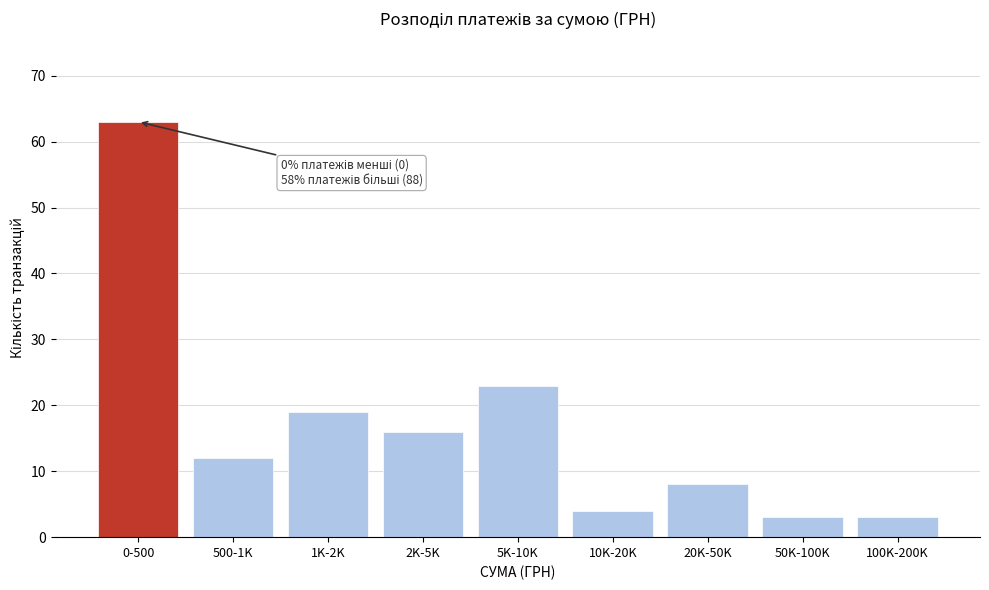

Reading left to right, what are all the values shown in this chart?

0-500=63	500-1K=12	1K-2K=19	2K-5K=16	5K-10K=23	10K-20K=4	20K-50K=8	50K-100K=3	100K-200K=3